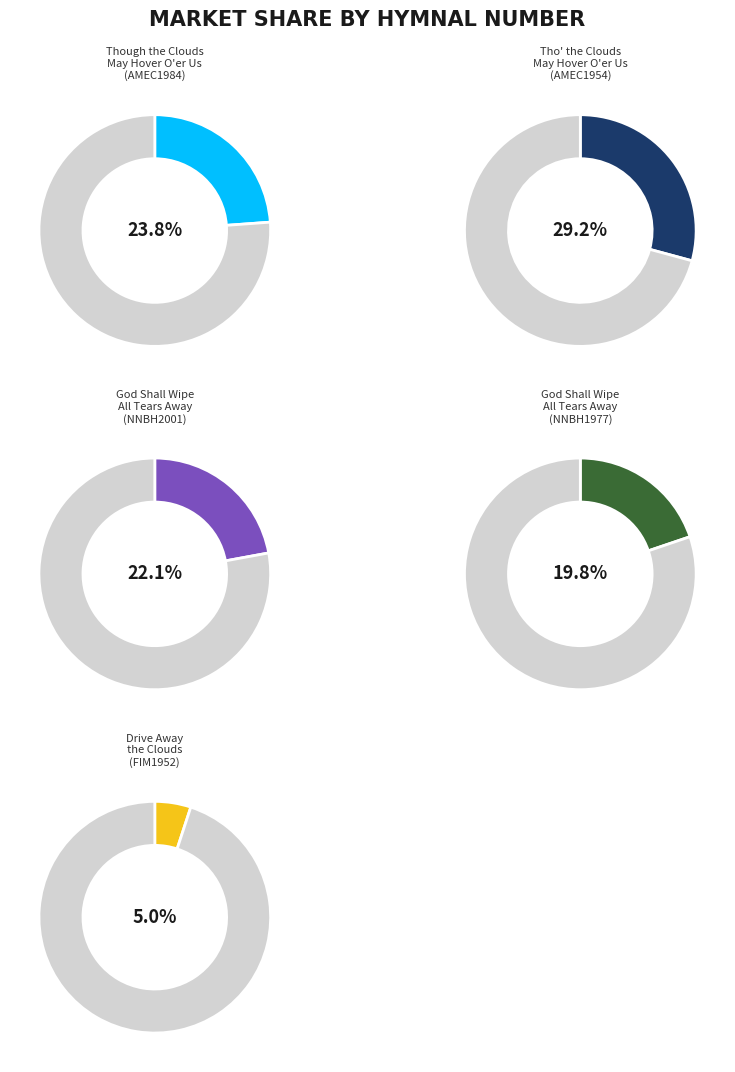

Does God Shall Wipe All the Tears Away (NNBH1977) account for over 50% of the chart?

No